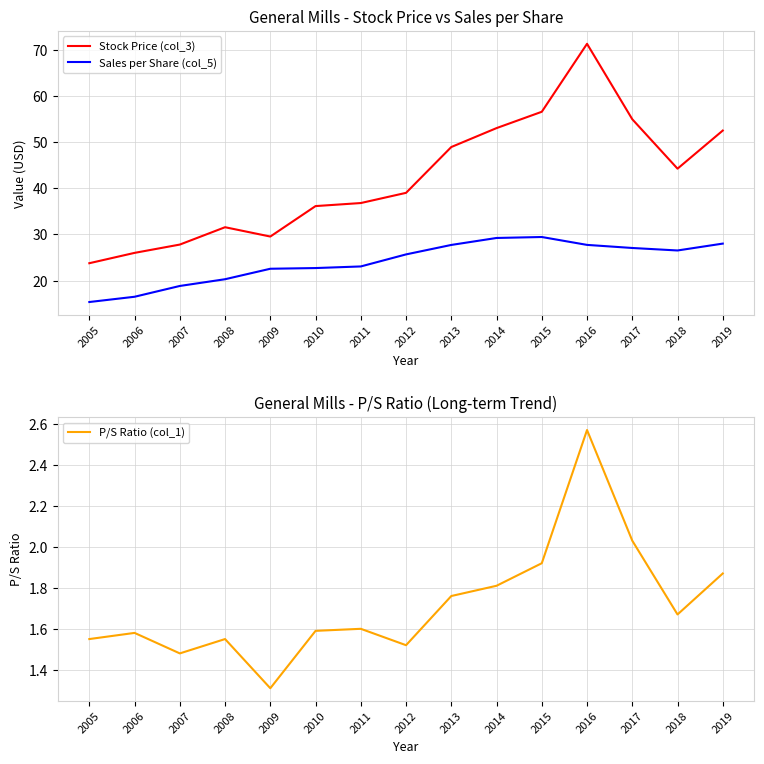

At which category does Sales per Share (col_5) reach its first local valley?

2018